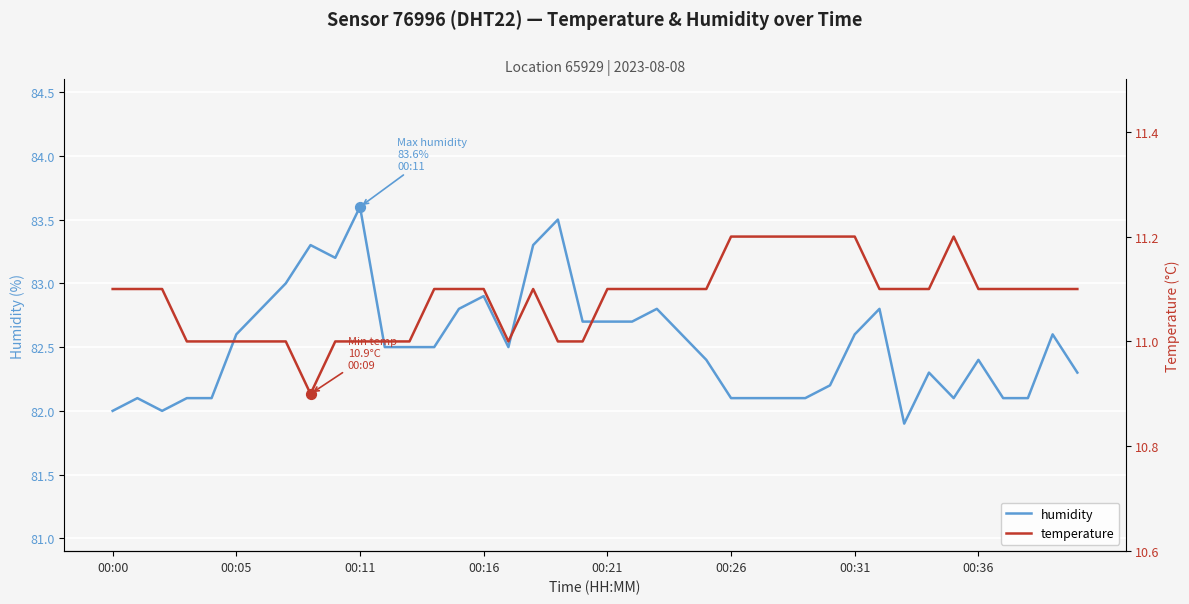

Which series contains the highest Y value?

humidity